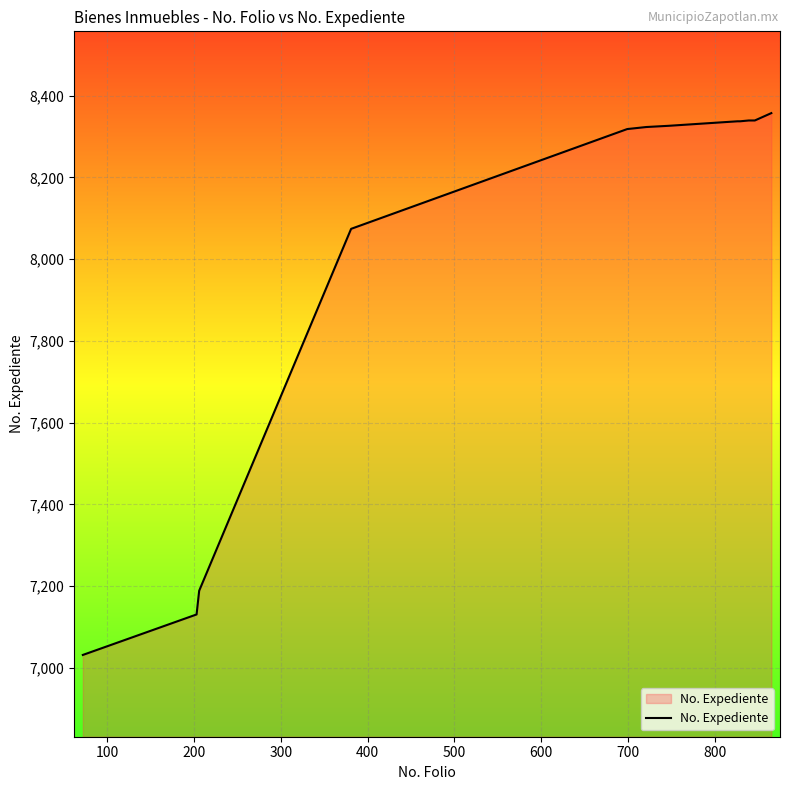

What is the greatest value displayed?

8357